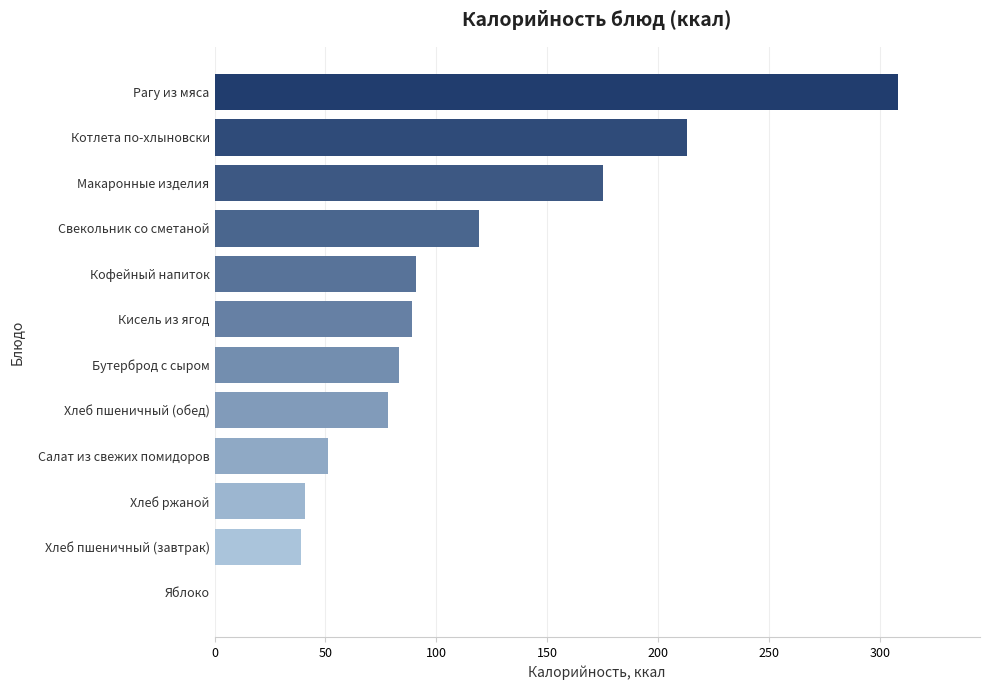

What value does the data have at Хлеб ржаной, to the nearest 5?

40